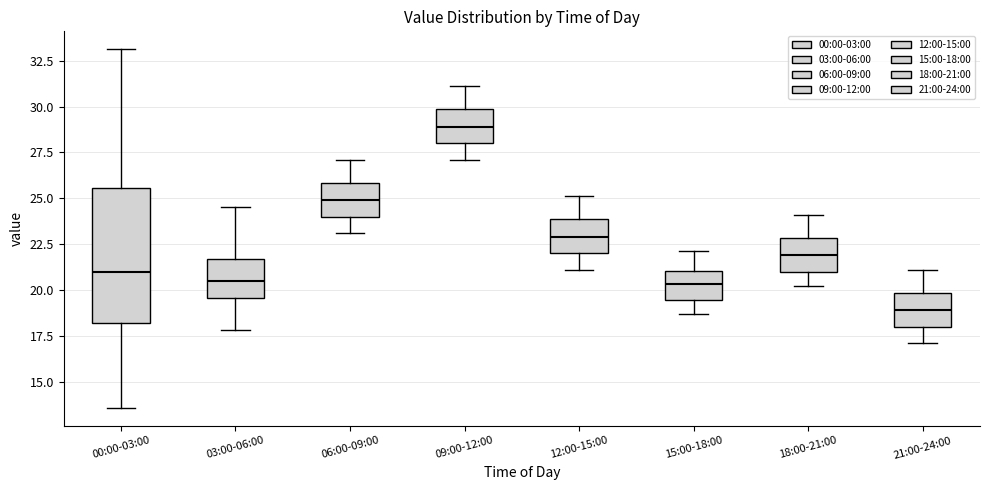

Comparing the boxes themselves (not the whiskers), which one is the tallest?

00:00-03:00